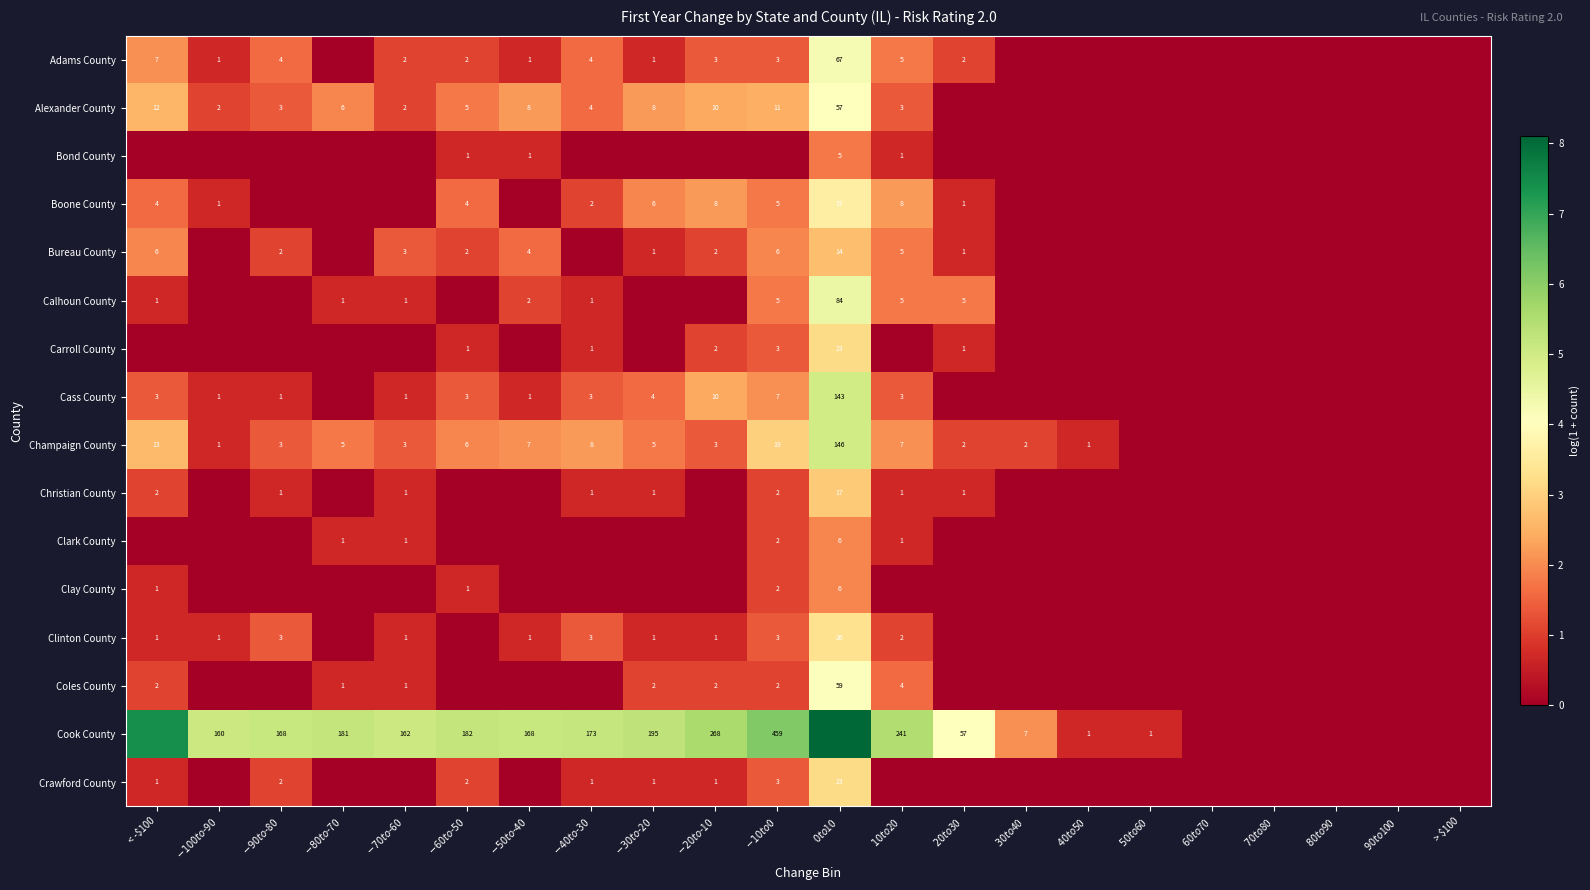

Rank the series at < -$100 from highest to lowest value.

Cook County, Champaign County, Alexander County, Adams County, Bureau County, Boone County, Cass County, Christian County, Coles County, Calhoun County, Clay County, Clinton County, Crawford County, Bond County, Carroll County, Clark County